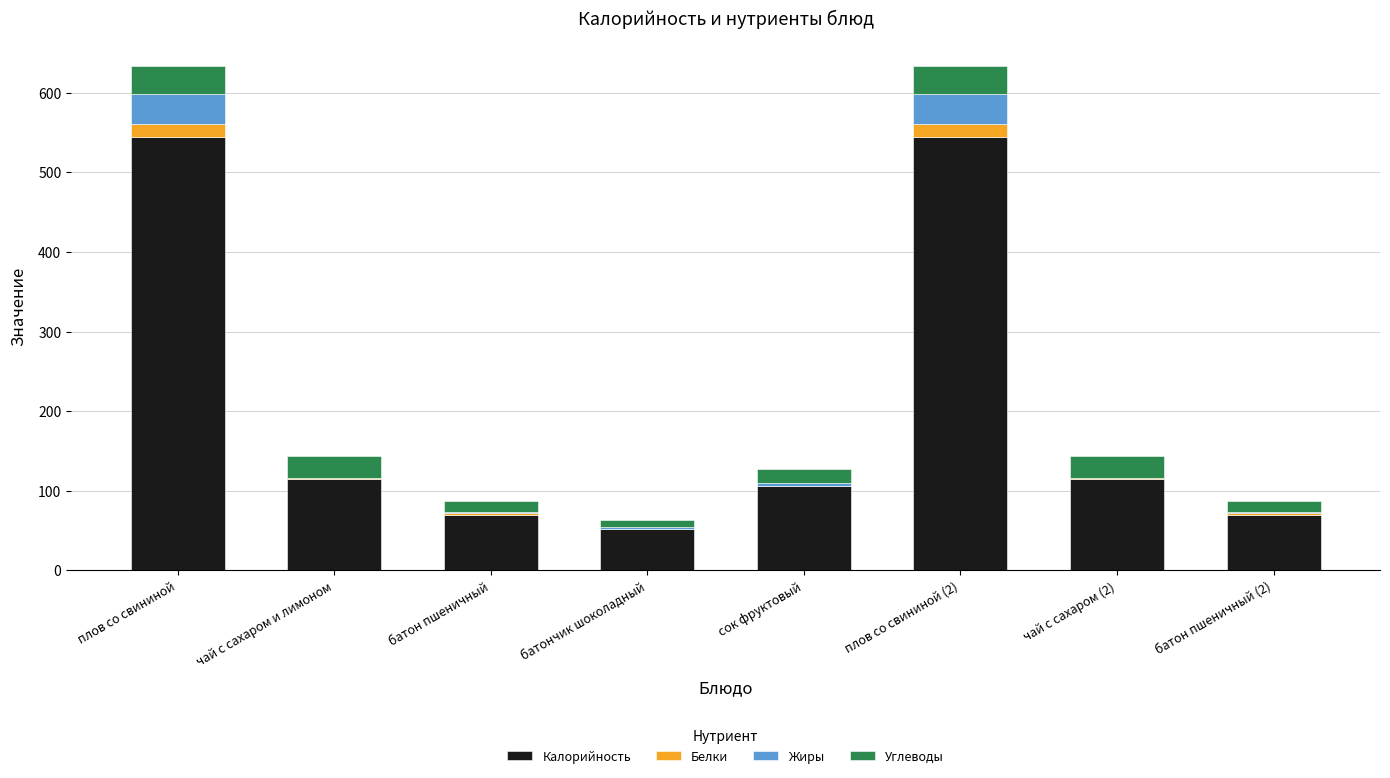

The value of Калорийность at плов со свининой is 708.4. True or false?

False